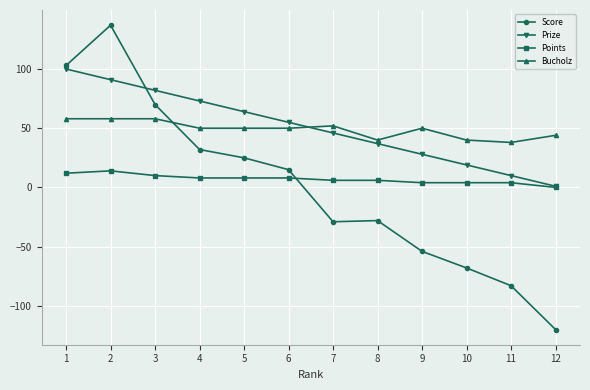

True or false: Bucholz and Points cross at least once.

False